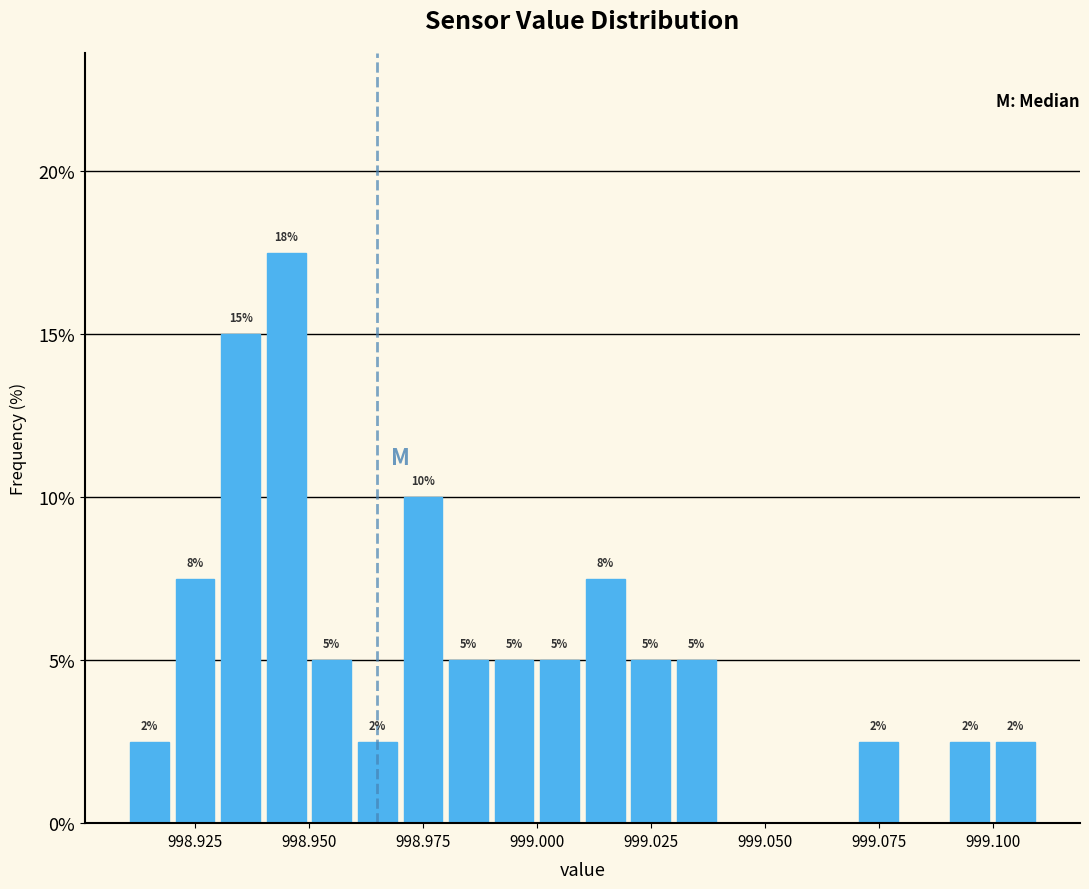

Read against the x-axis, roughly where is the centre of the tallest bar?

998.945